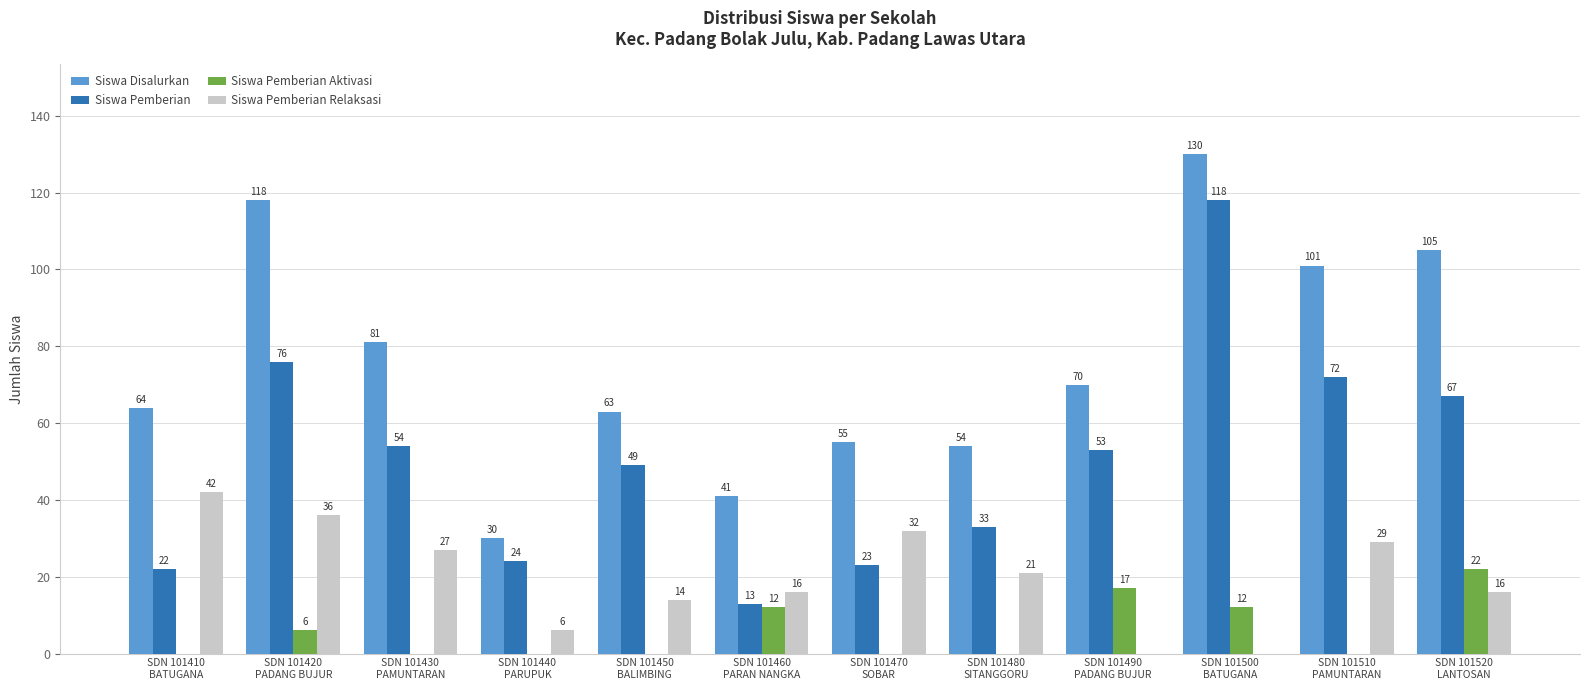

Is the value of Siswa Disalurkan at SDN 101500
BATUGANA greater than the value of Siswa Pemberian Relaksasi at SDN 101520
LANTOSAN?

Yes